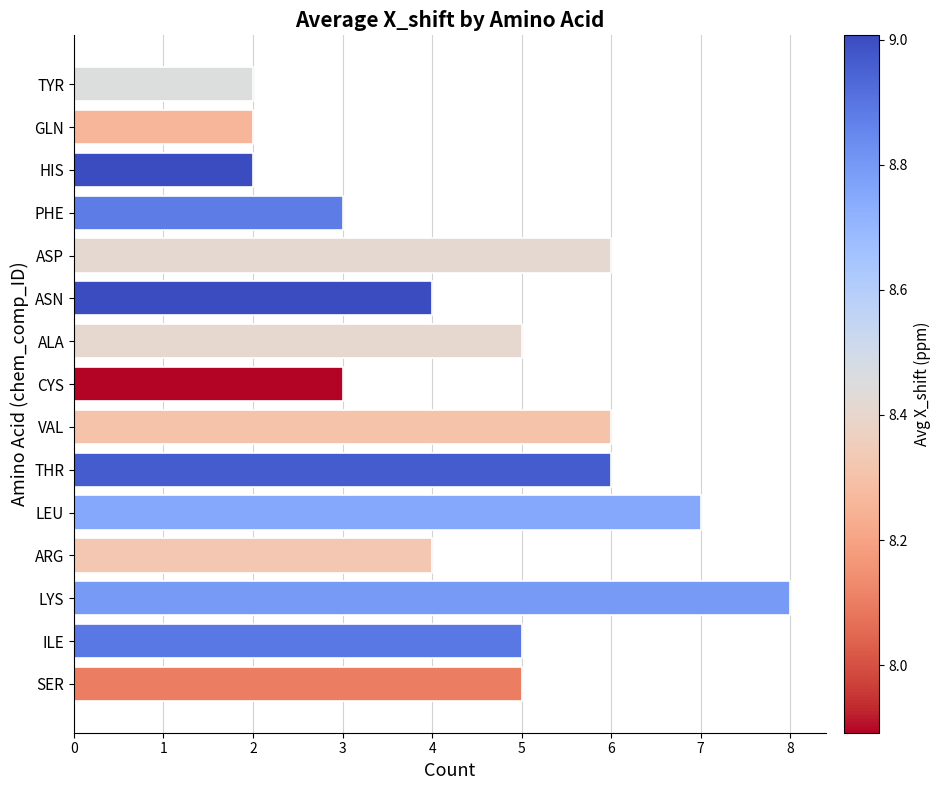

How many values are between 3 and 6?

10